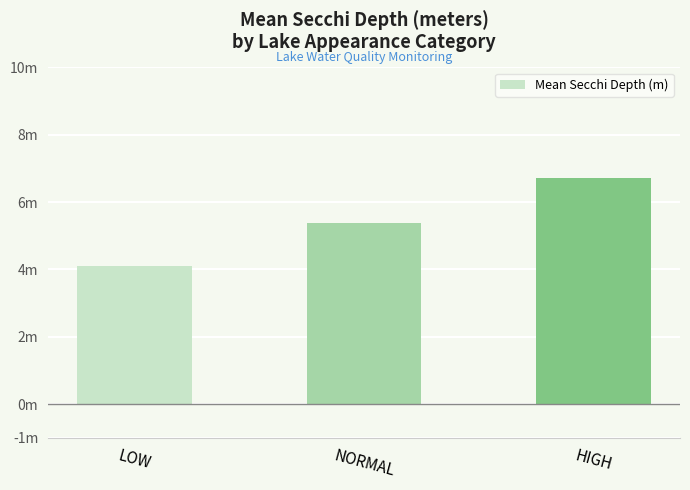

Are the bars grouped side by side (vs. stacked)?

No